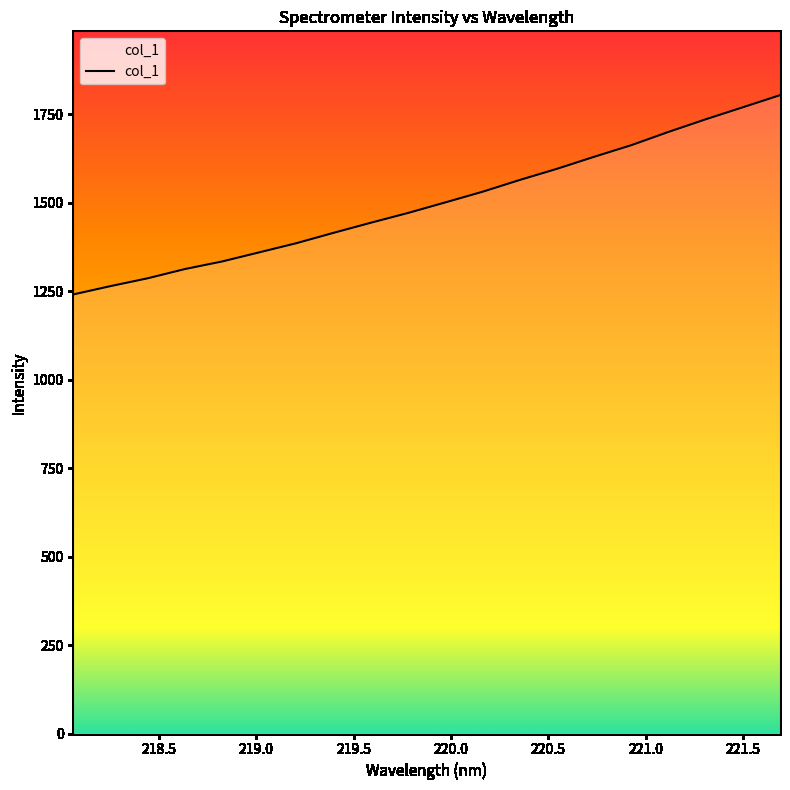

What is the difference between the maximum and minimum values?

563.1